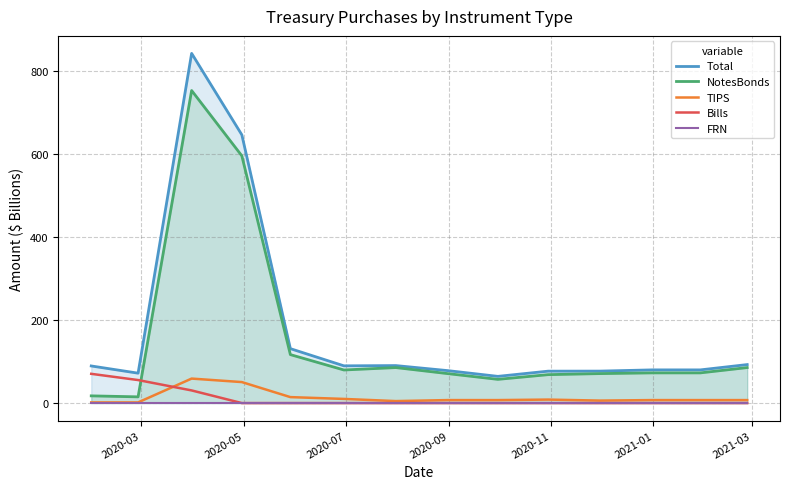

Which series ends up on top after the final intersection of NotesBonds and Bills?

NotesBonds